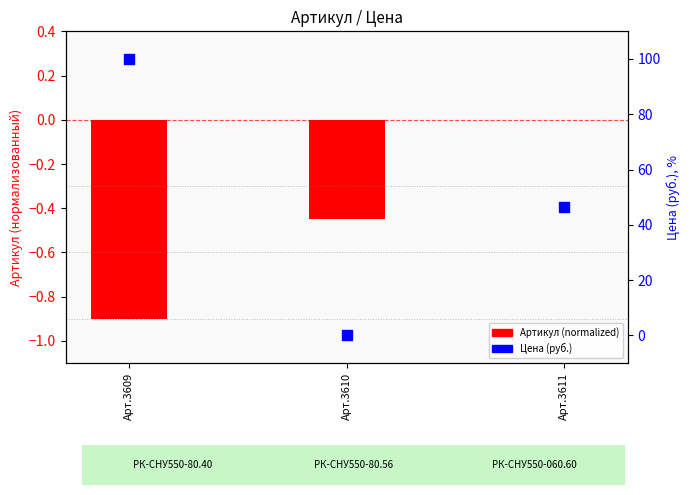

At how many categories does at least one series exceed 41?

2